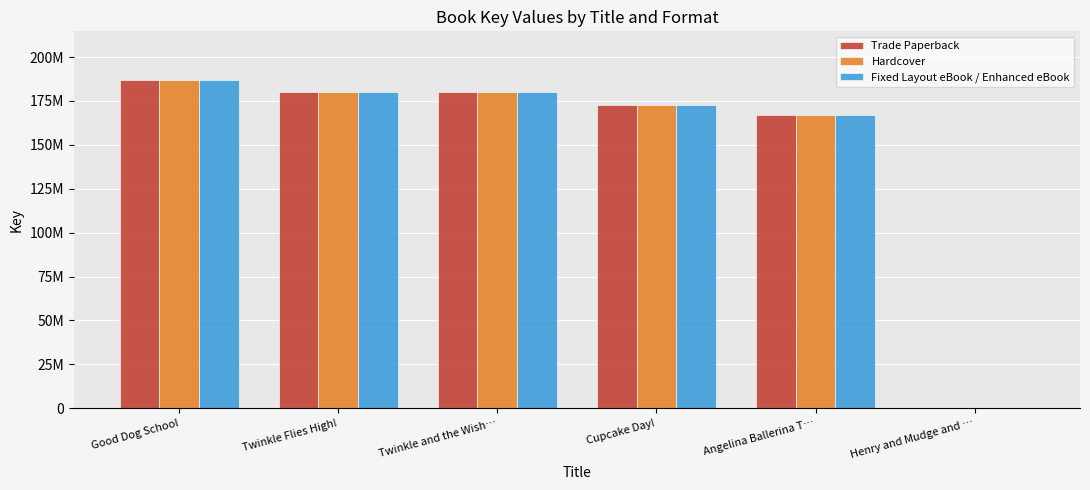

What are all the series names shown in the legend?

Trade Paperback, Hardcover, Fixed Layout eBook / Enhanced eBook